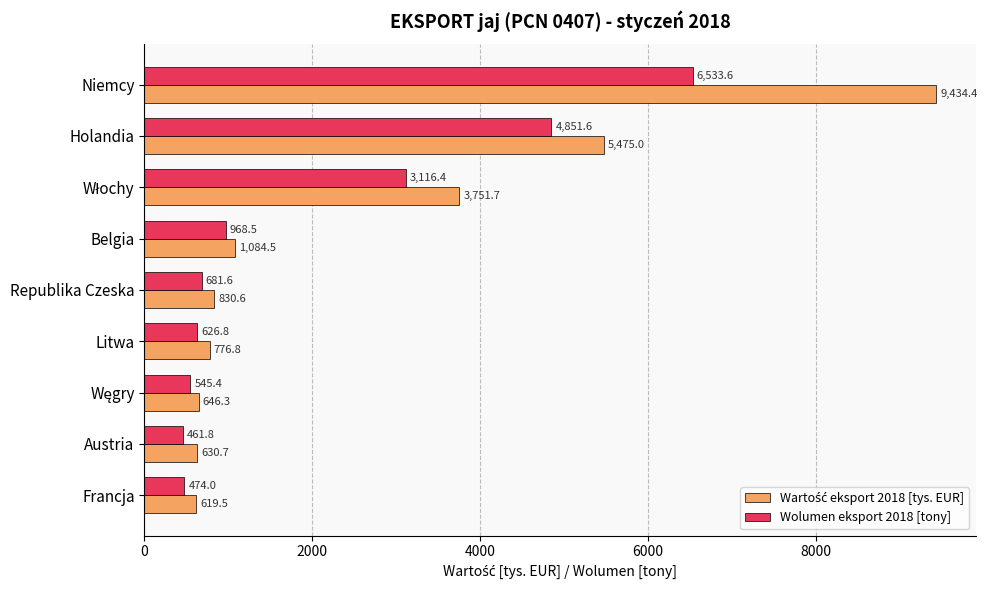

How many categories are shown in the chart?

9